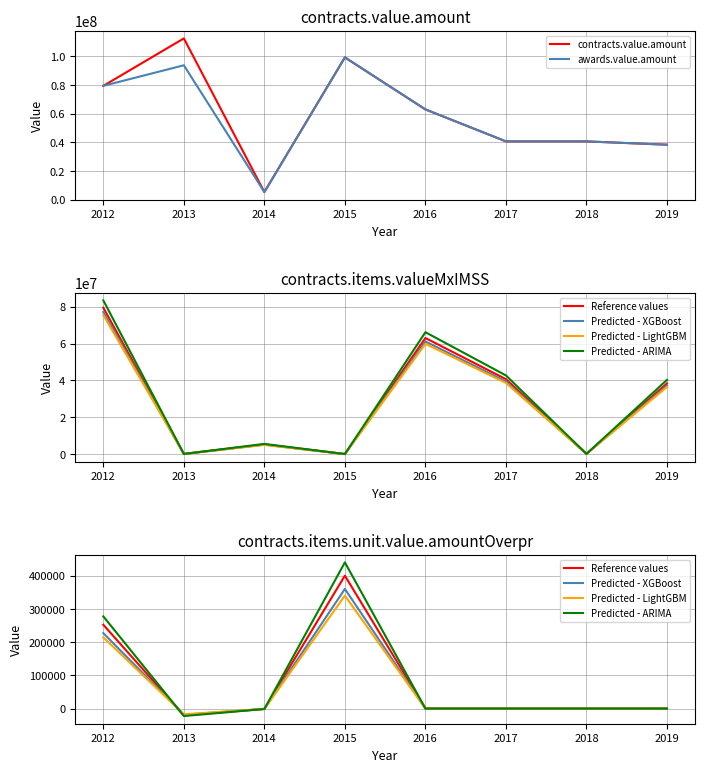

How many data points does each series have?

8